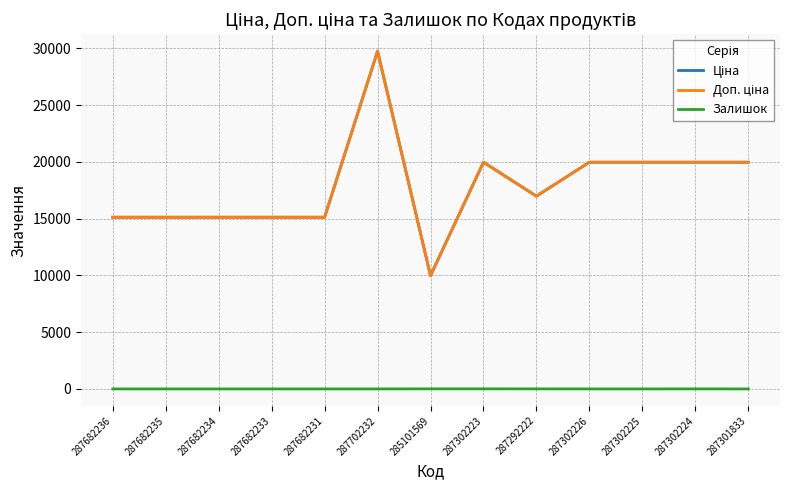

What is the sum of all Ціна values?

232119.4